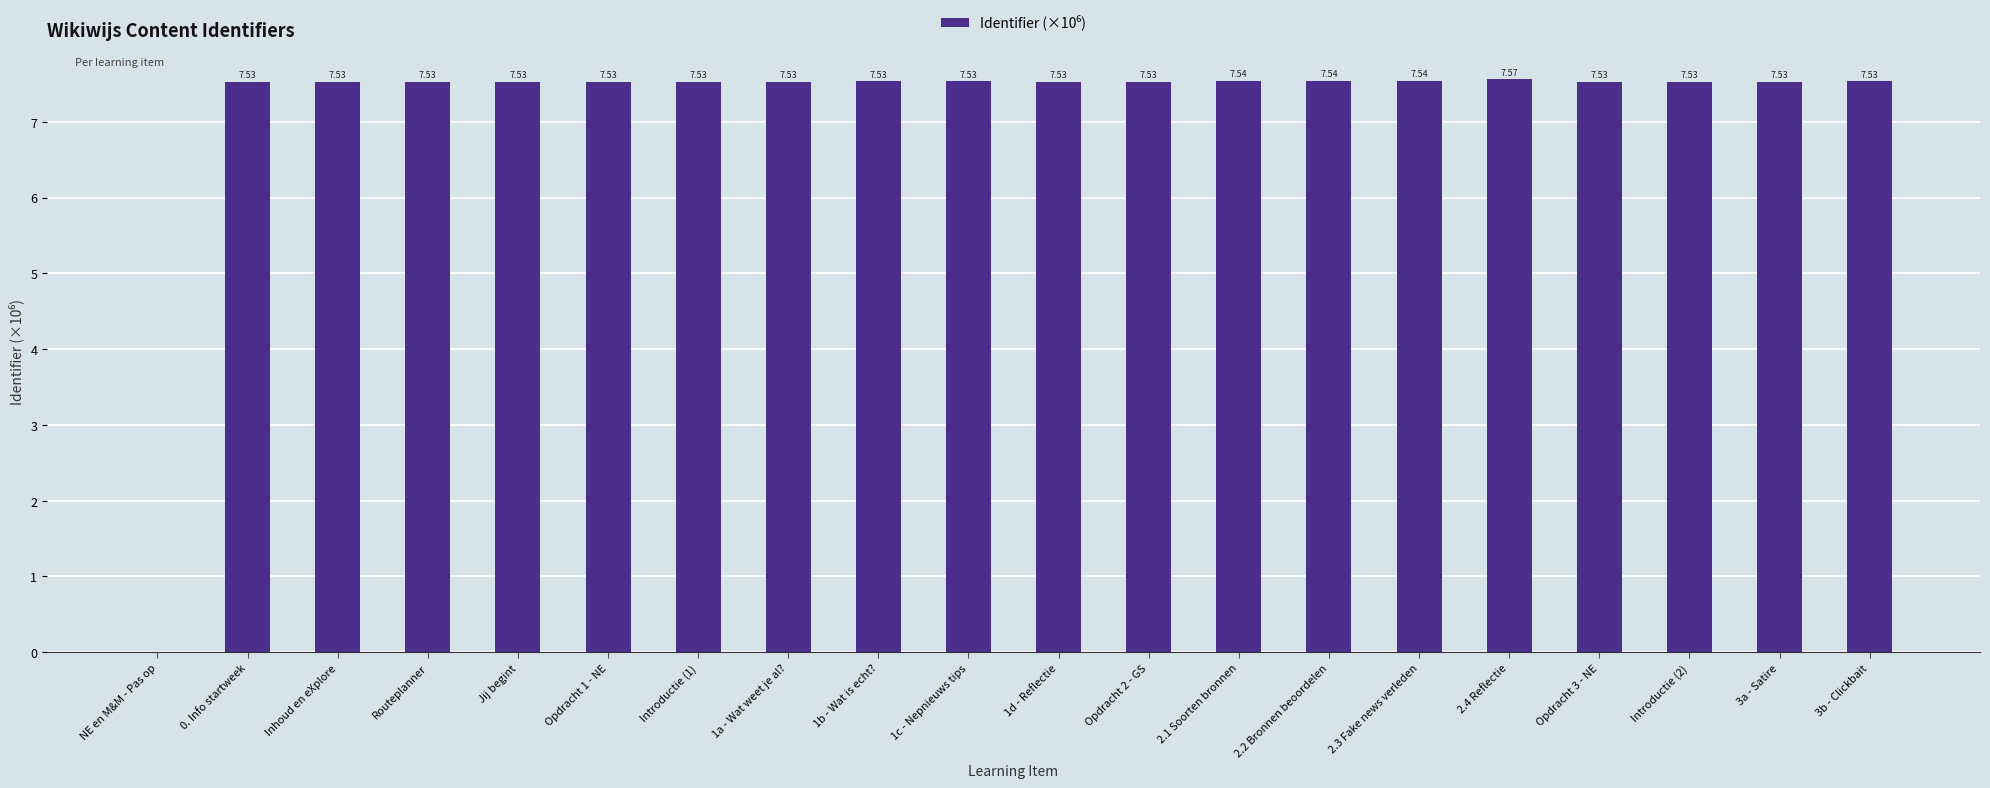

What is the sum of all values?

143.1